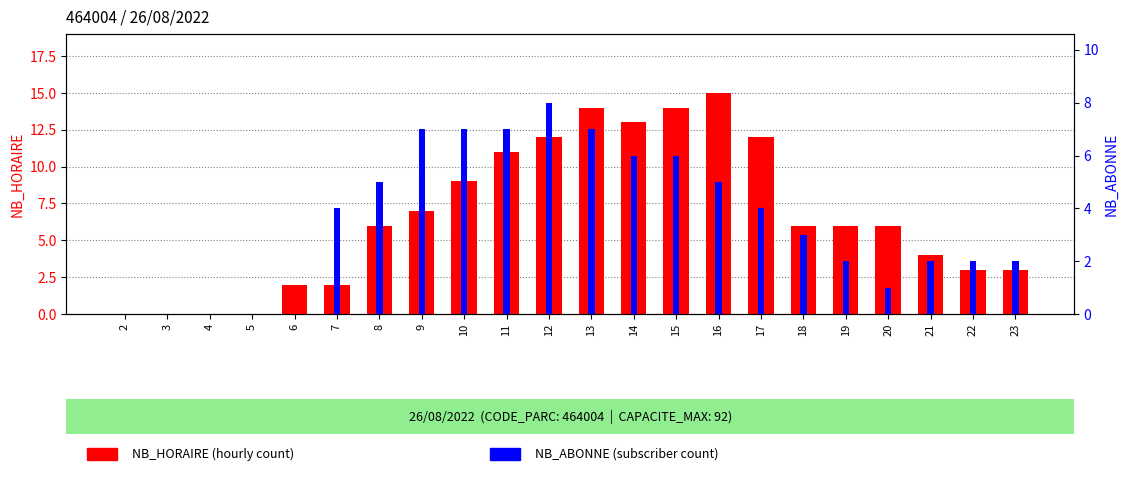

Reading right to left, what are all the values shown in this chart?

NB_HORAIRE: 3	3	4	6	6	6	12	15	14	13	14	12	11	9	7	6	2	2	0	0	0	0
NB_ABONNE: 2	2	2	1	2	3	4	5	6	6	7	8	7	7	7	5	4	0	0	0	0	0